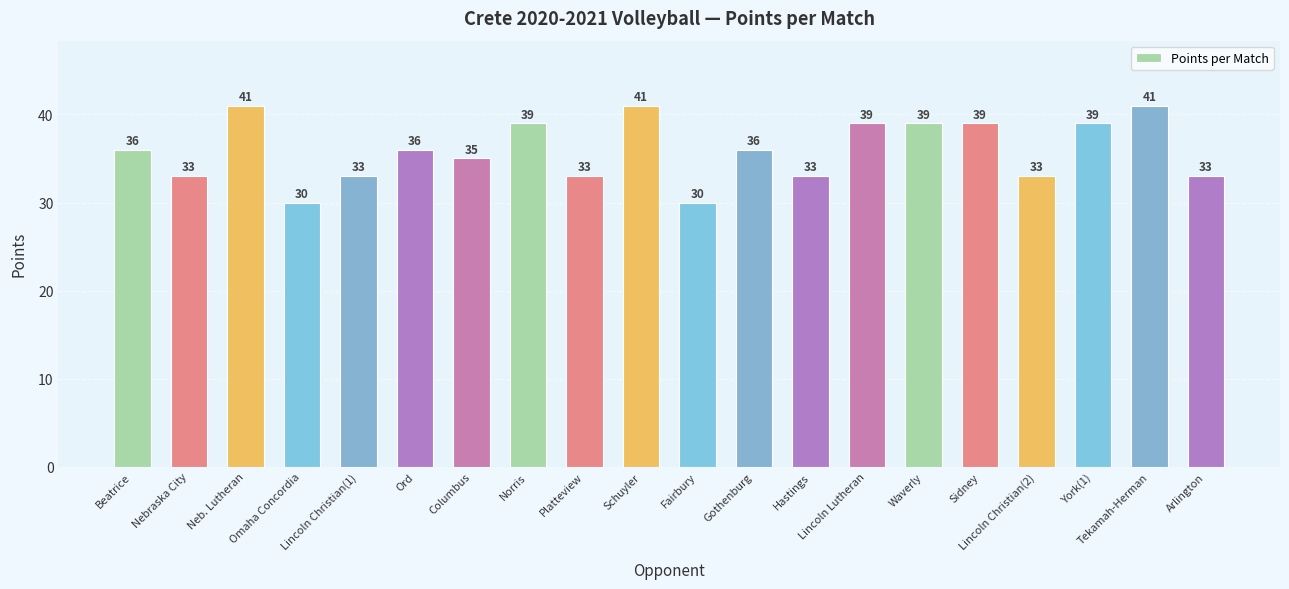

What is the smallest value displayed?

30